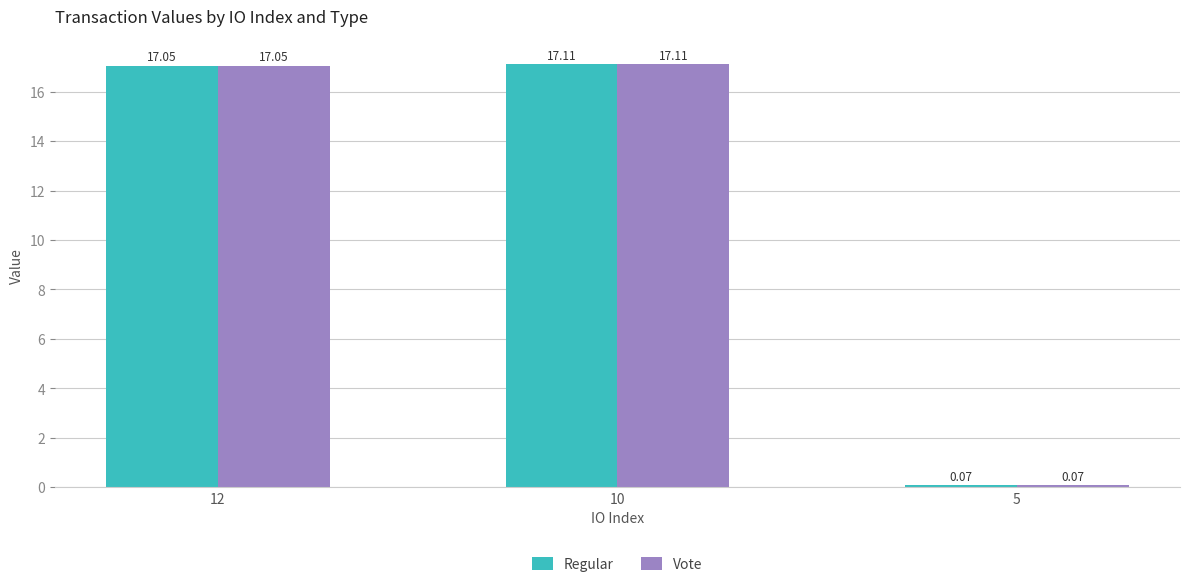

What is the highest value of the Regular series?

17.1